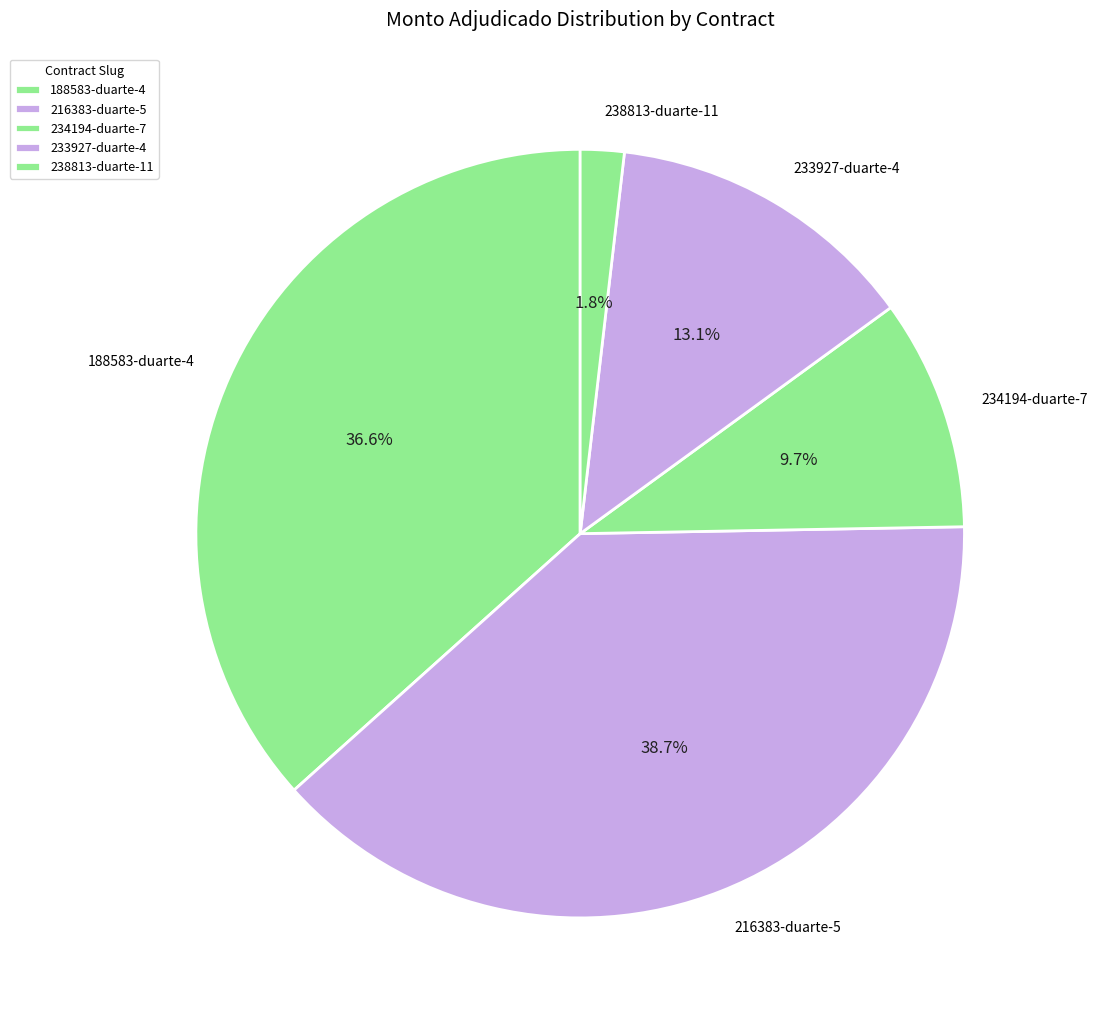

Combined, what portion of the pie is 238813-duarte-11 and 216383-duarte-5?

40.5%